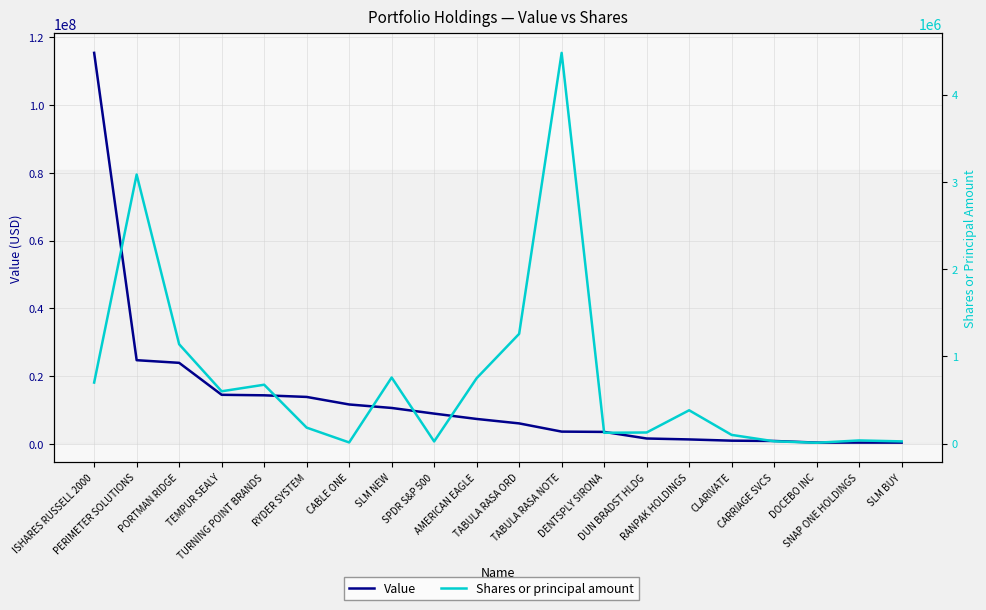

True or false: Shares or principal amount has more than 0 interior local peaks.

True